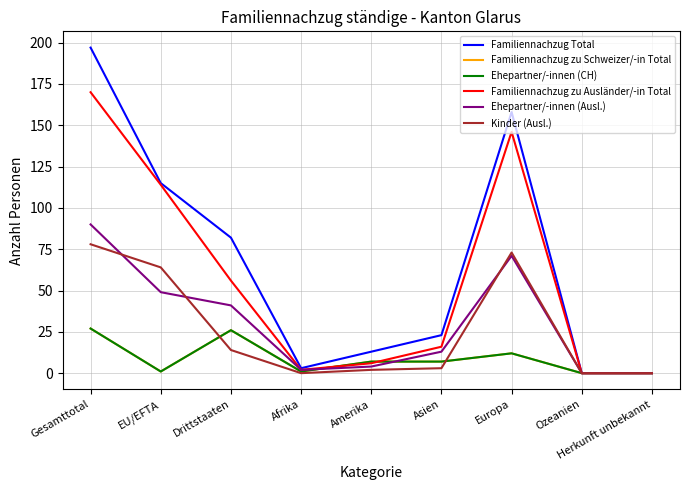

Does the chart have visible grid lines?

Yes